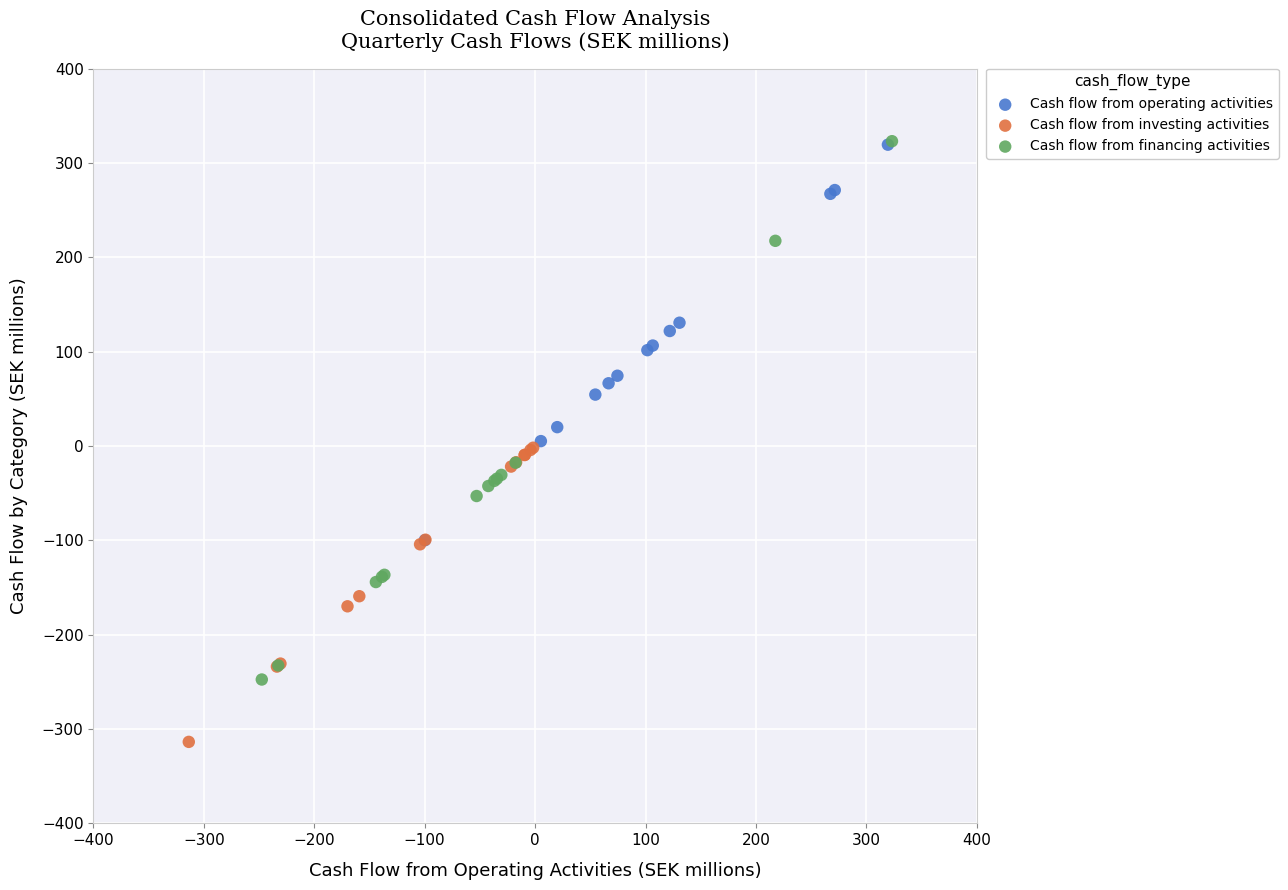

Which series has the widest spread of Y values?

Cash flow from financing activities